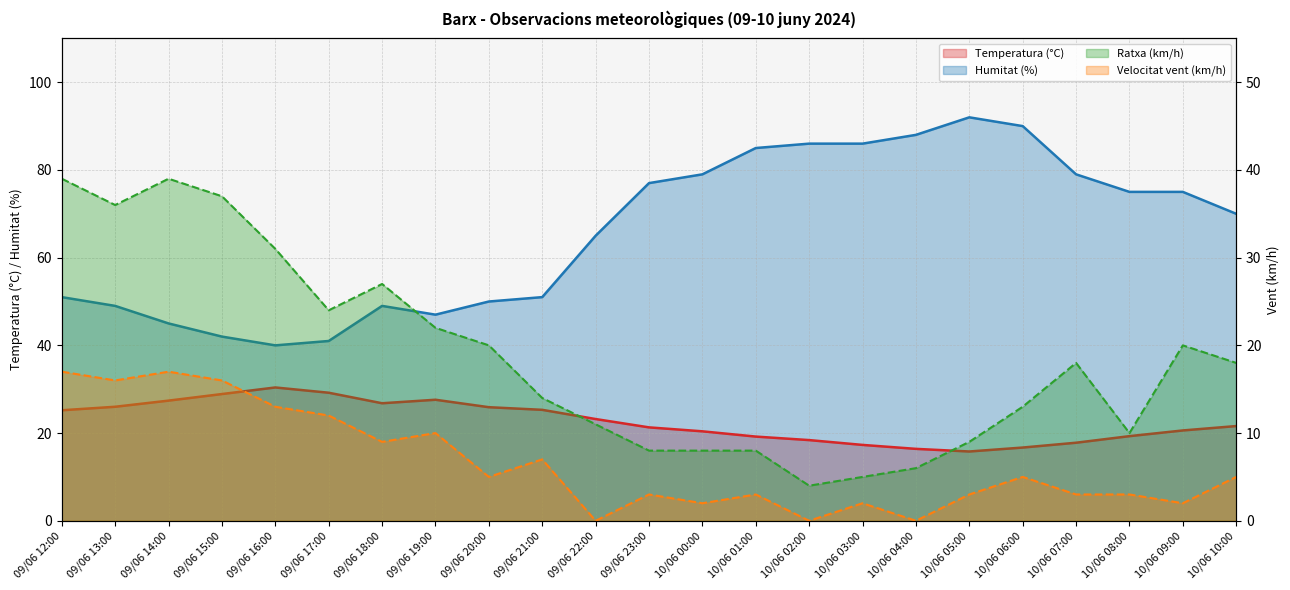

Where is the first local minimum for Velocitat vent (km/h)?

09/06 13:00